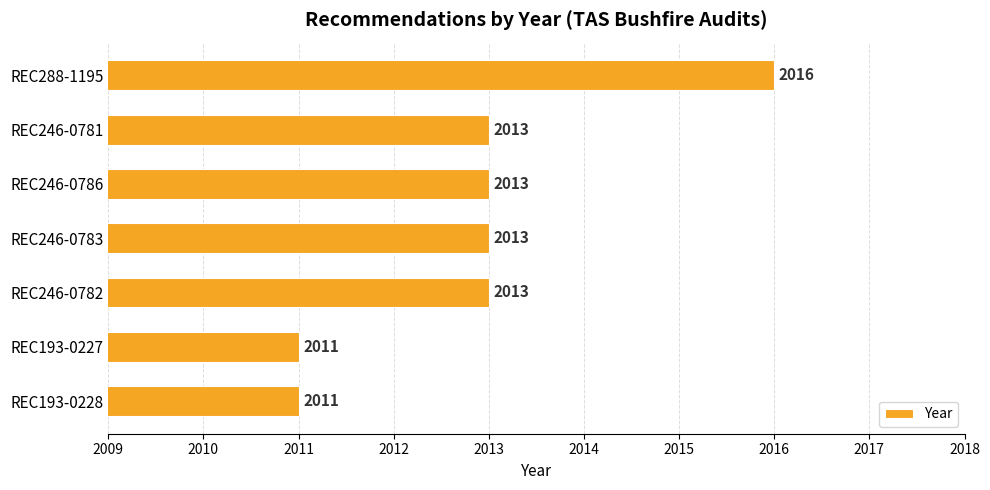

What is the value of the 1st bar from the top?

2016